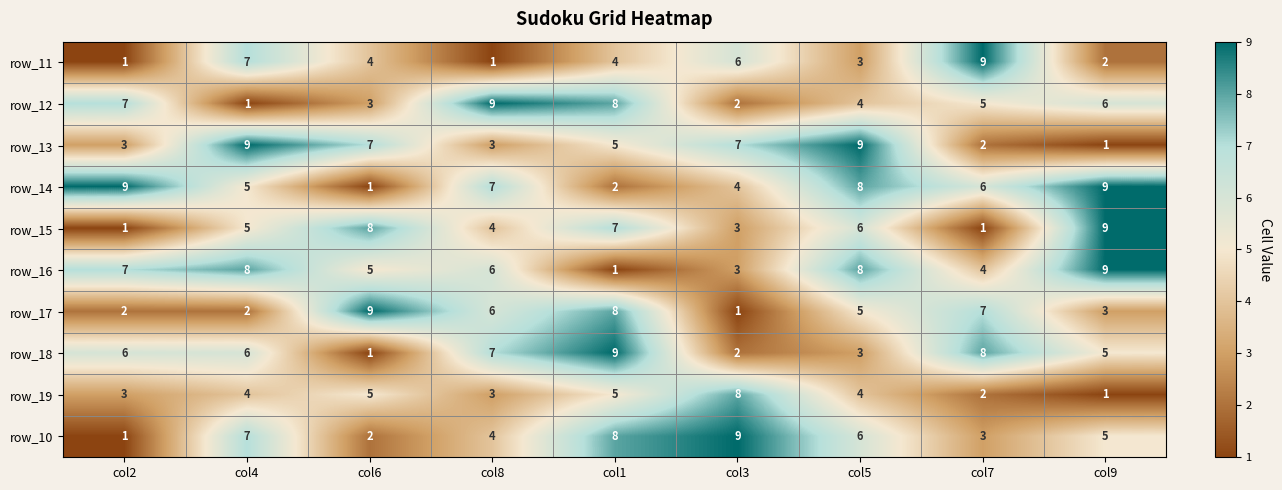

At which label is row_15 closest to 5?

col4